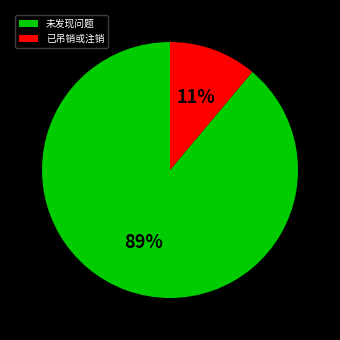

How many segments does this pie chart have?

2